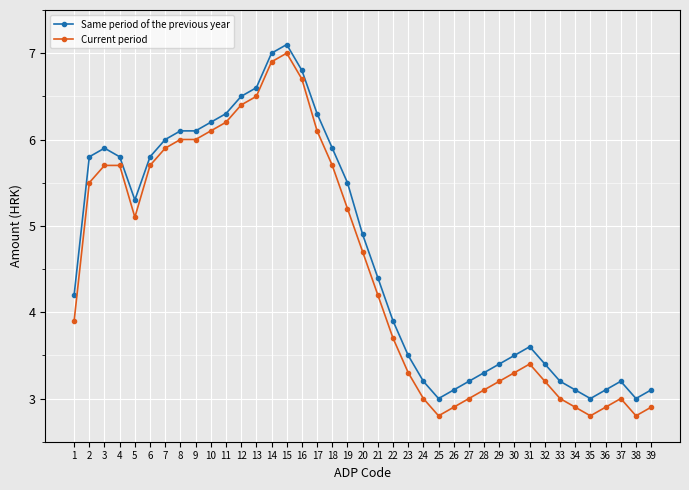

At which category does Same period of the previous year reach its first local peak?

3